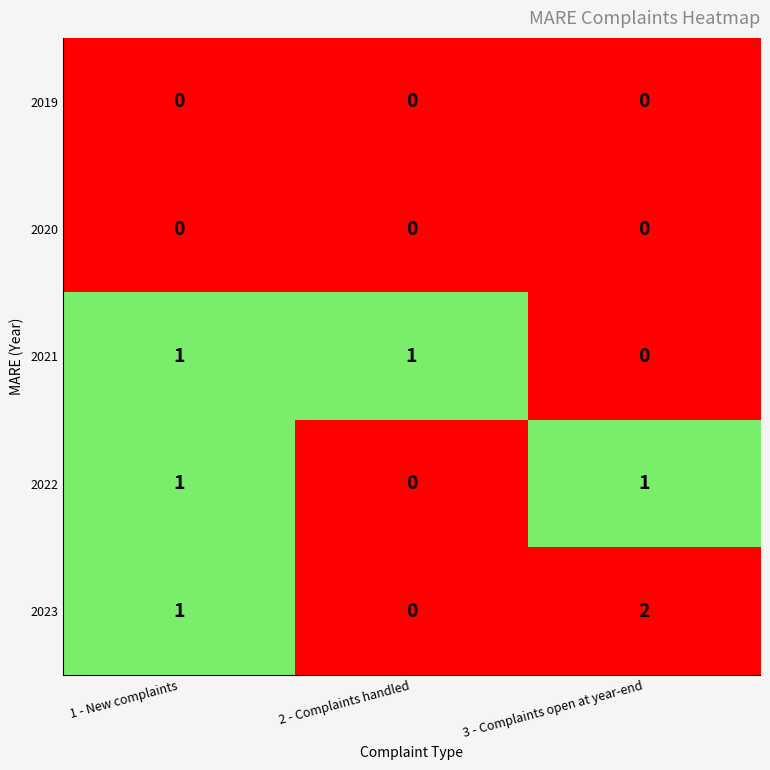

What is the total value across all series at 3 - Complaints open at year-end?

3